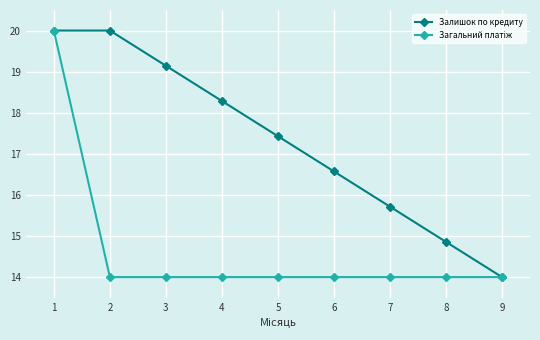

The value of Залишок по кредиту at 3 is 12.4. True or false?

False